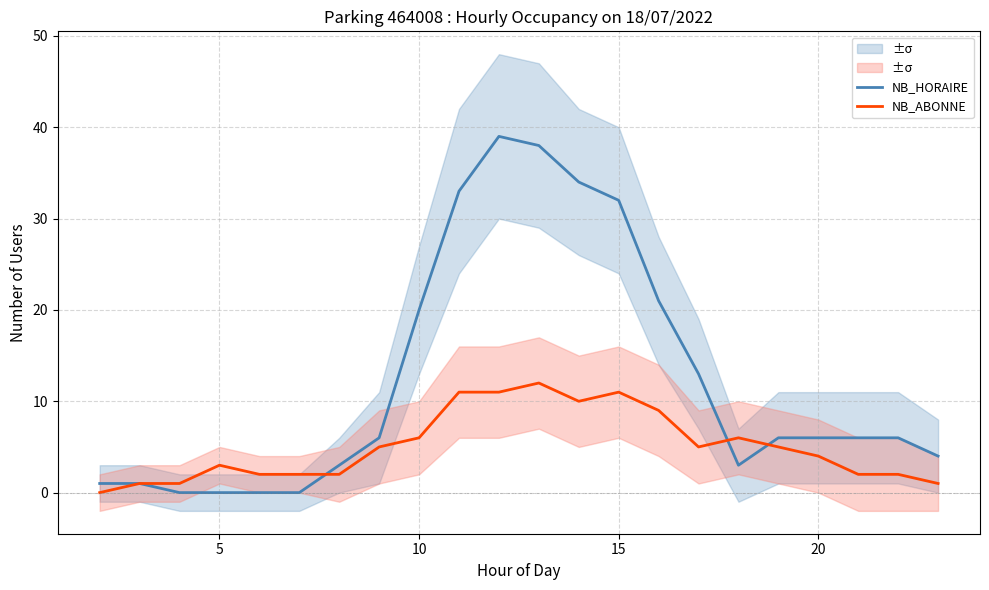

What is the maximum value for NB_HORAIRE?

39